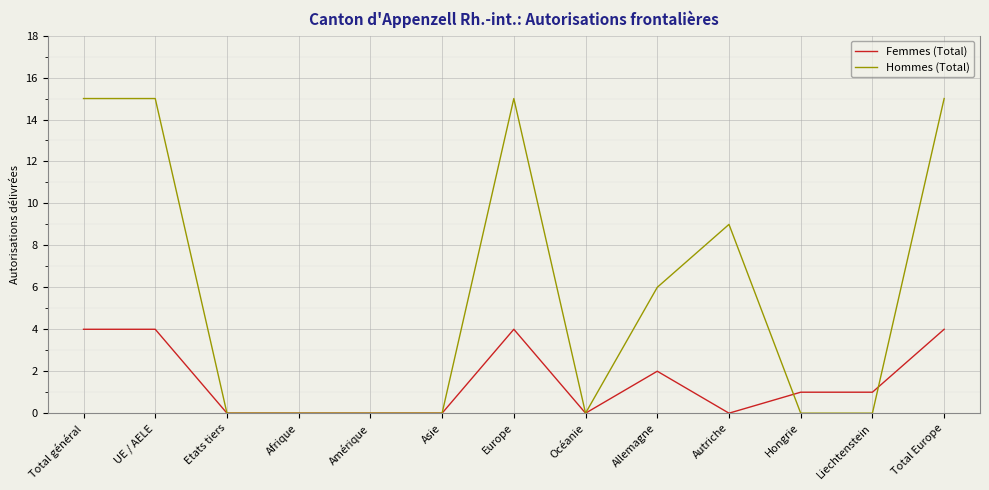

True or false: Femmes (Total) has a value of -2 at Asie.

False